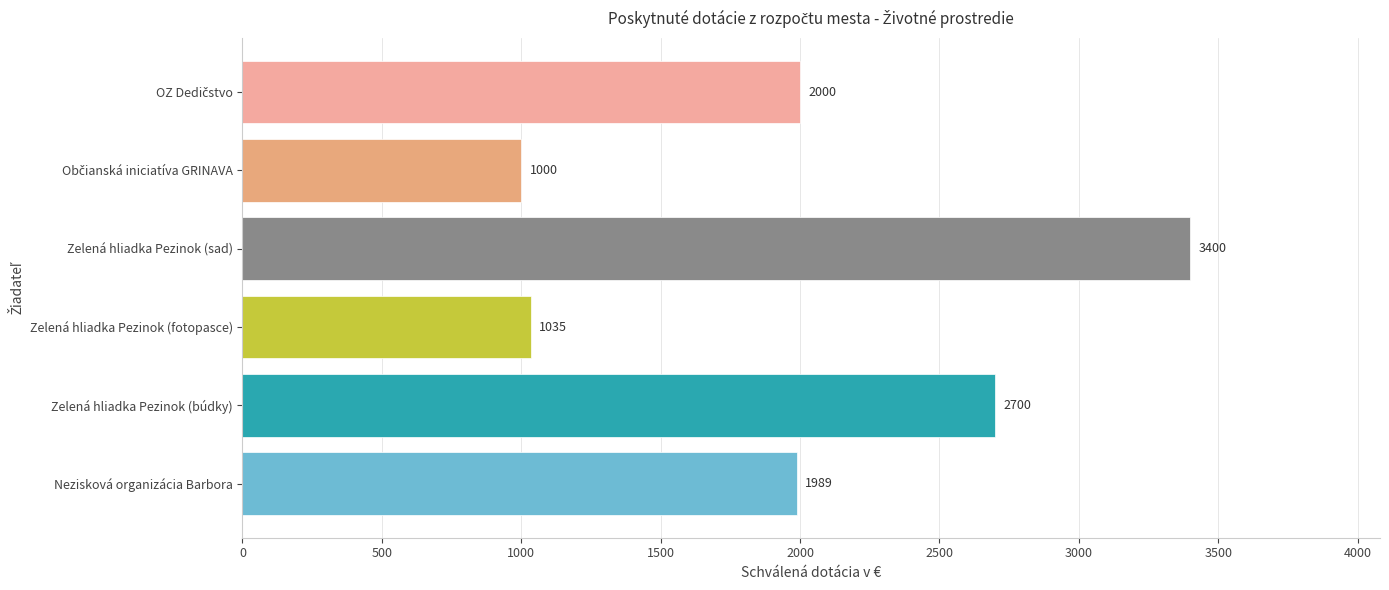

At which category does the chart reach its peak across all series?

Zelená hliadka Pezinok (sad)